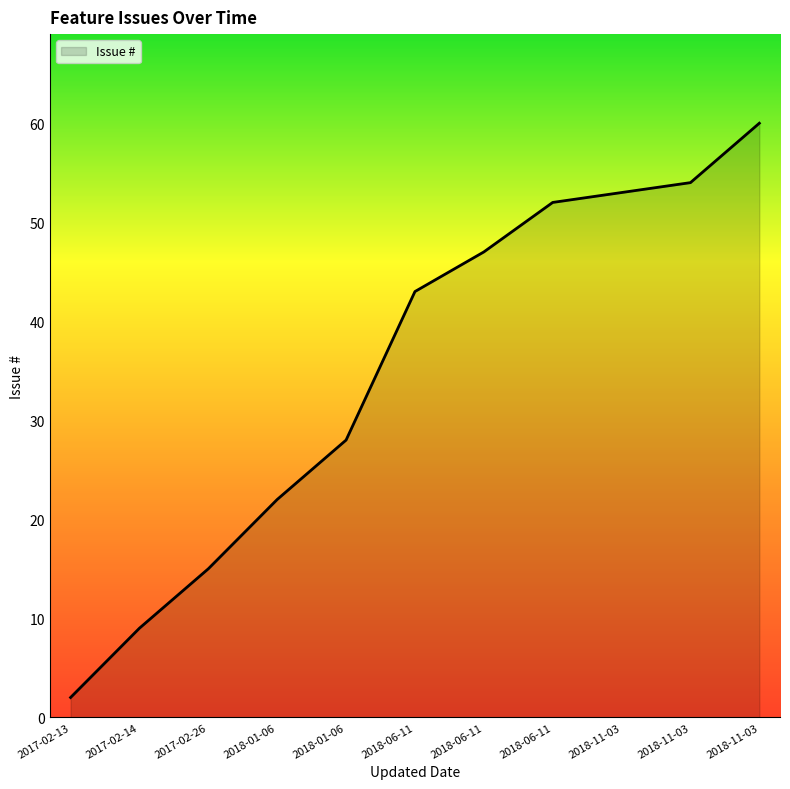

Does the chart display data point markers on the line(s)?

No